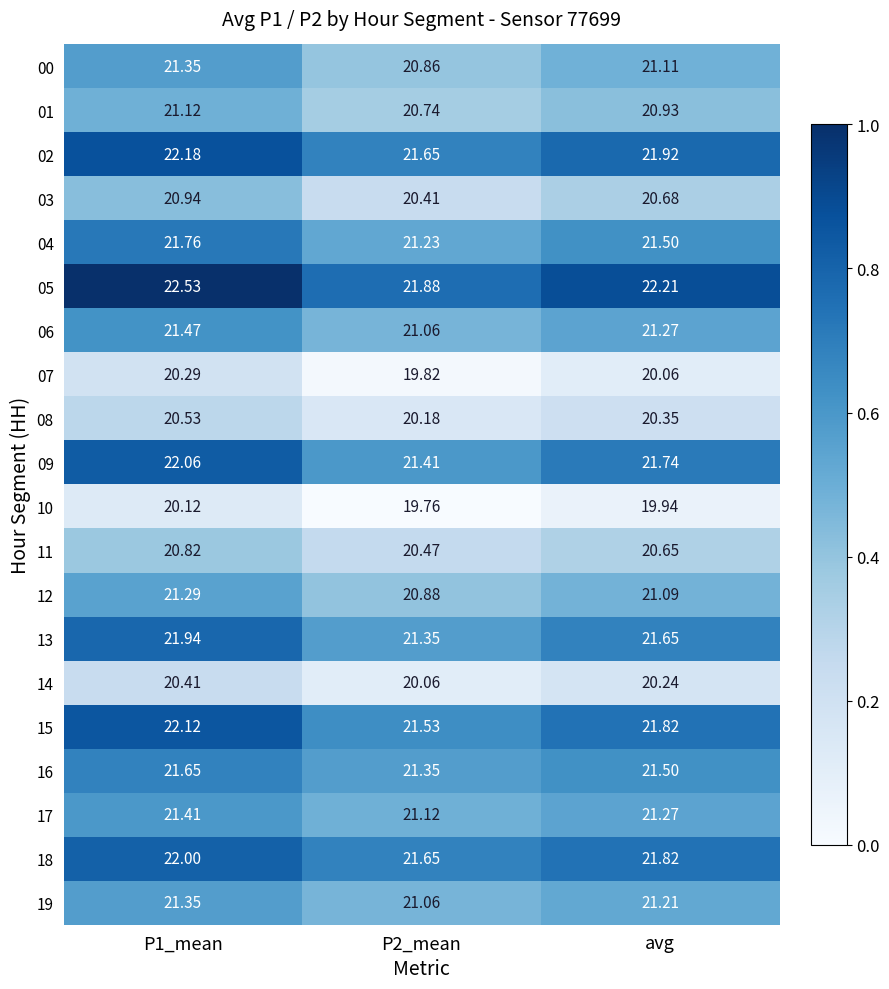

Is the value of 19 at P2_mean greater than the value of 01 at avg?

Yes